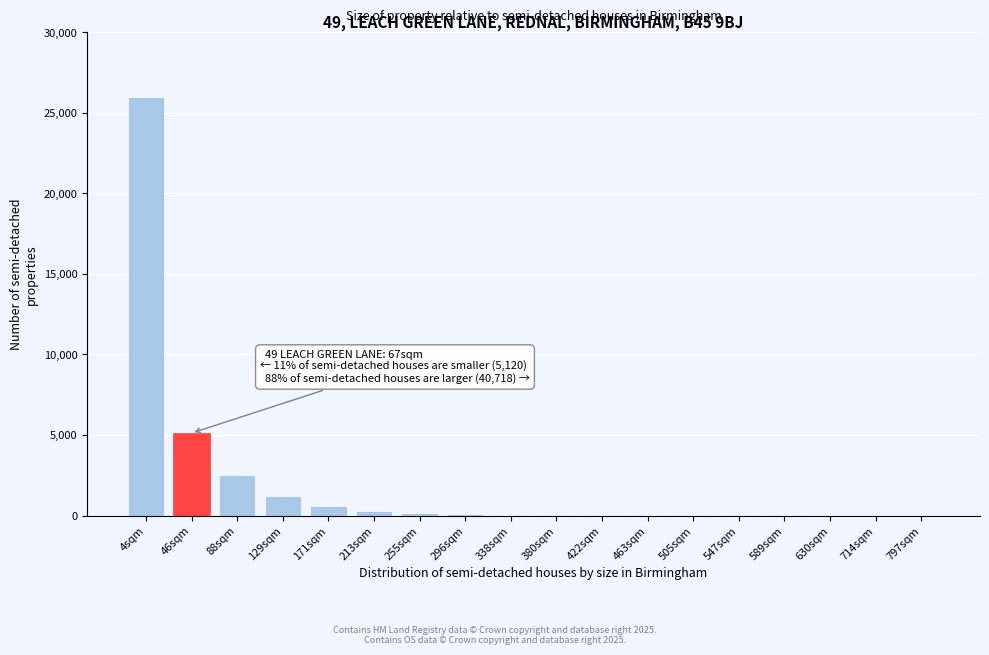

At which label is the value closest to 13001?

46sqm